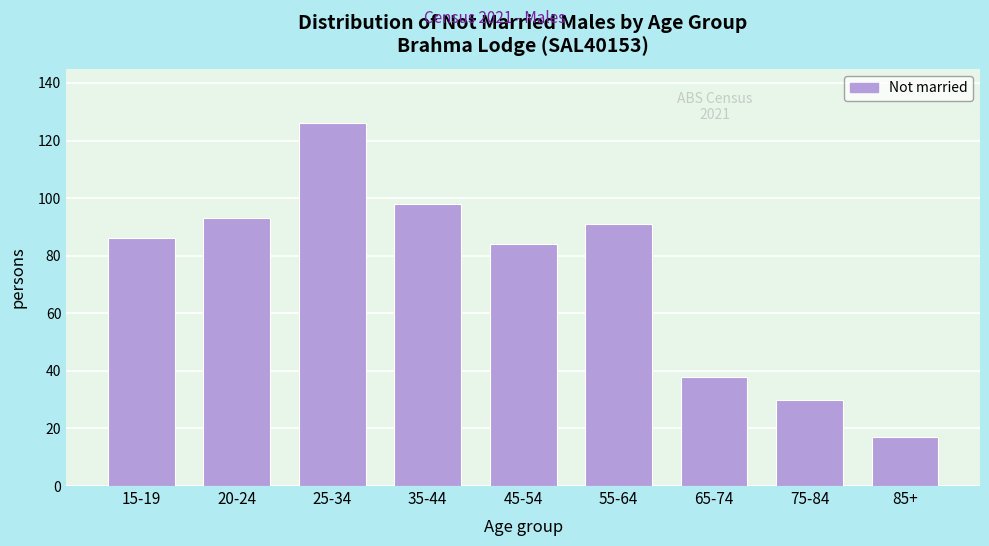

Reading right to left, list all the values displayed in this chart.

85+=17	75-84=30	65-74=38	55-64=91	45-54=84	35-44=98	25-34=126	20-24=93	15-19=86